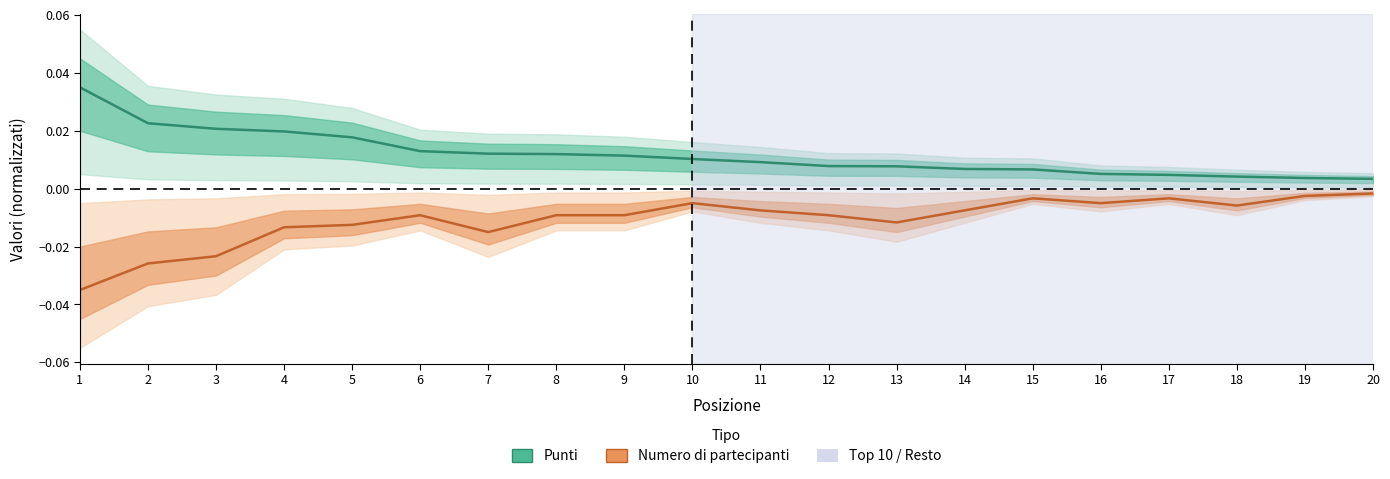

Between 6 and 17, which is larger?

6